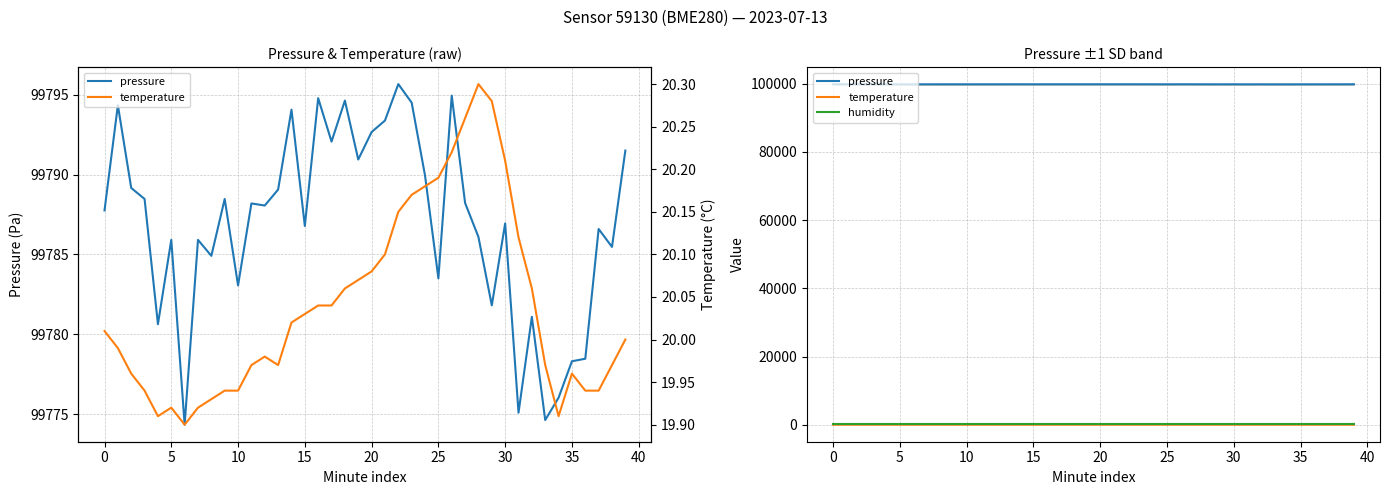

How many interior local valleys does the temperature series have?

4